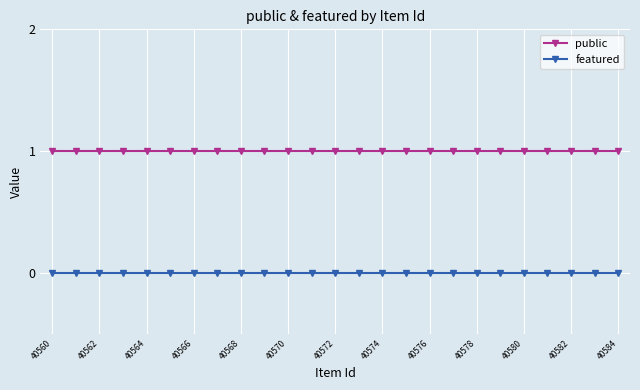

What is the value of the public point at the 7th from the left?

1